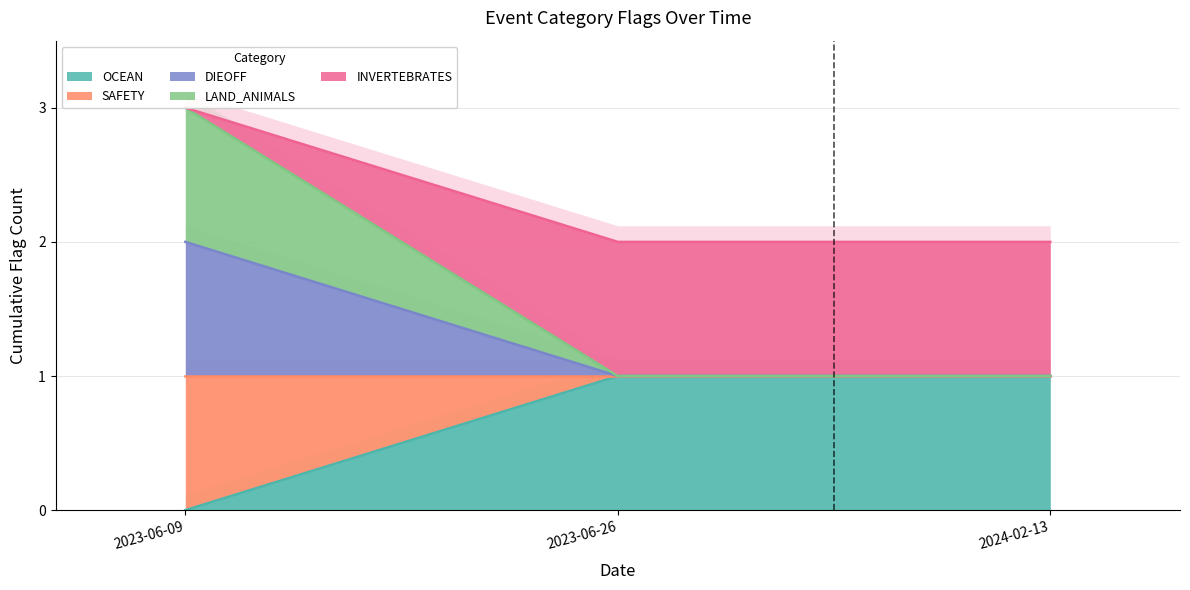

What is the label of the 2nd point from the right?

2023-06-26